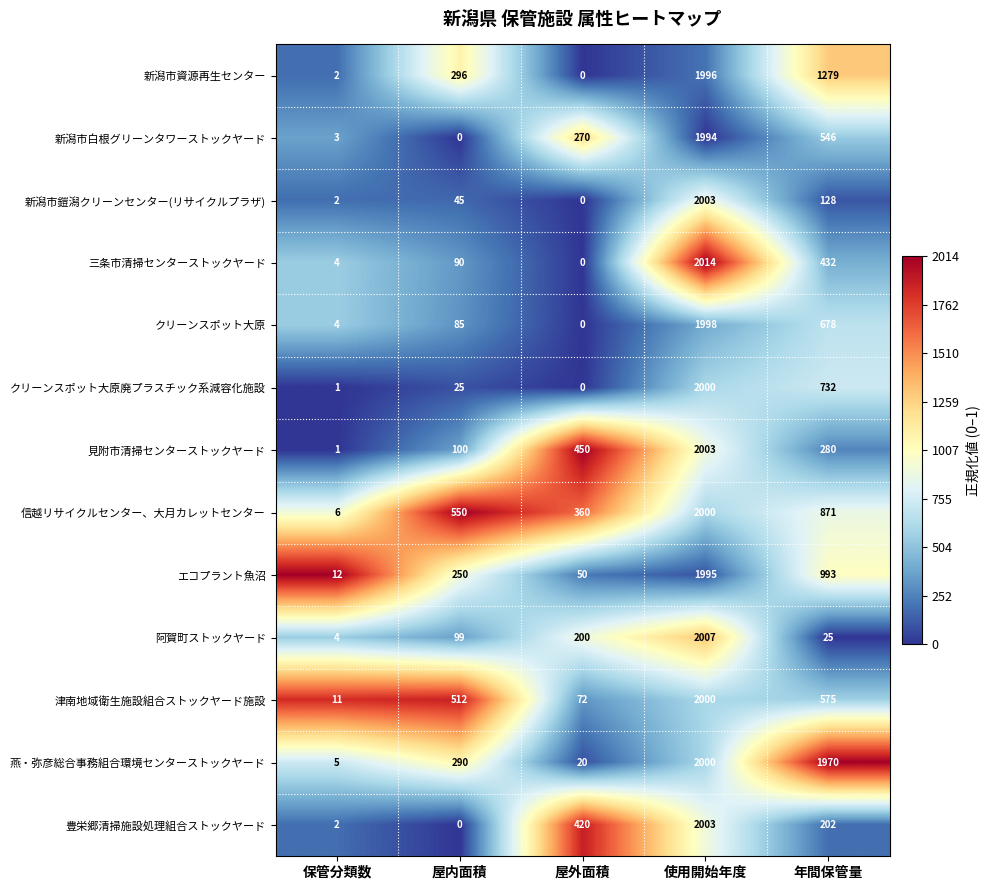

What is the average value of the 信越リサイクルセンター、大月カレットセンター series?

757